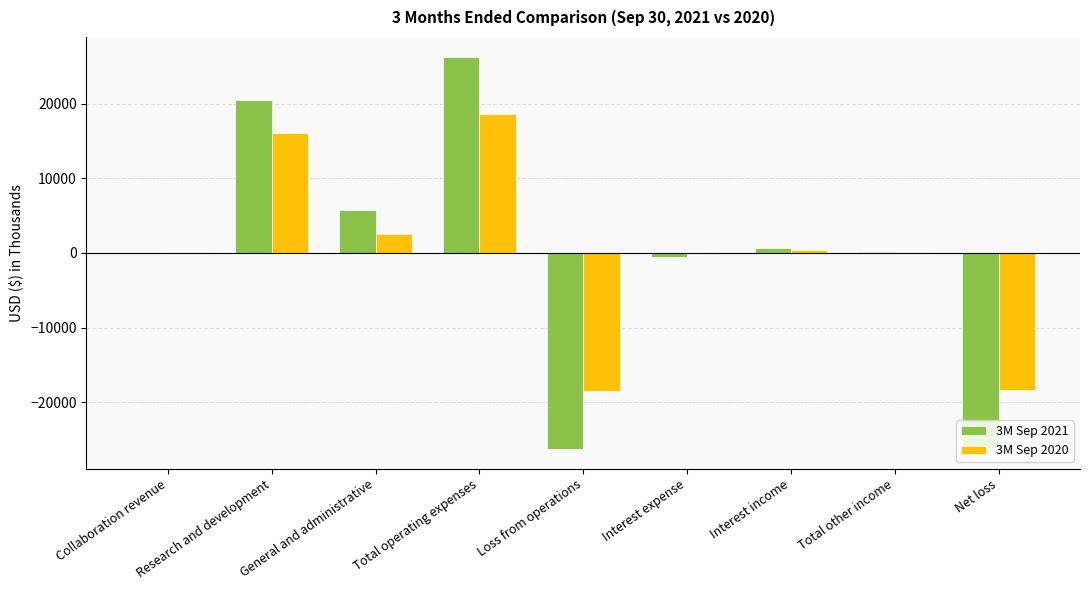

True or false: 3M Sep 2020 has a value of 22197 at Research and development.

False